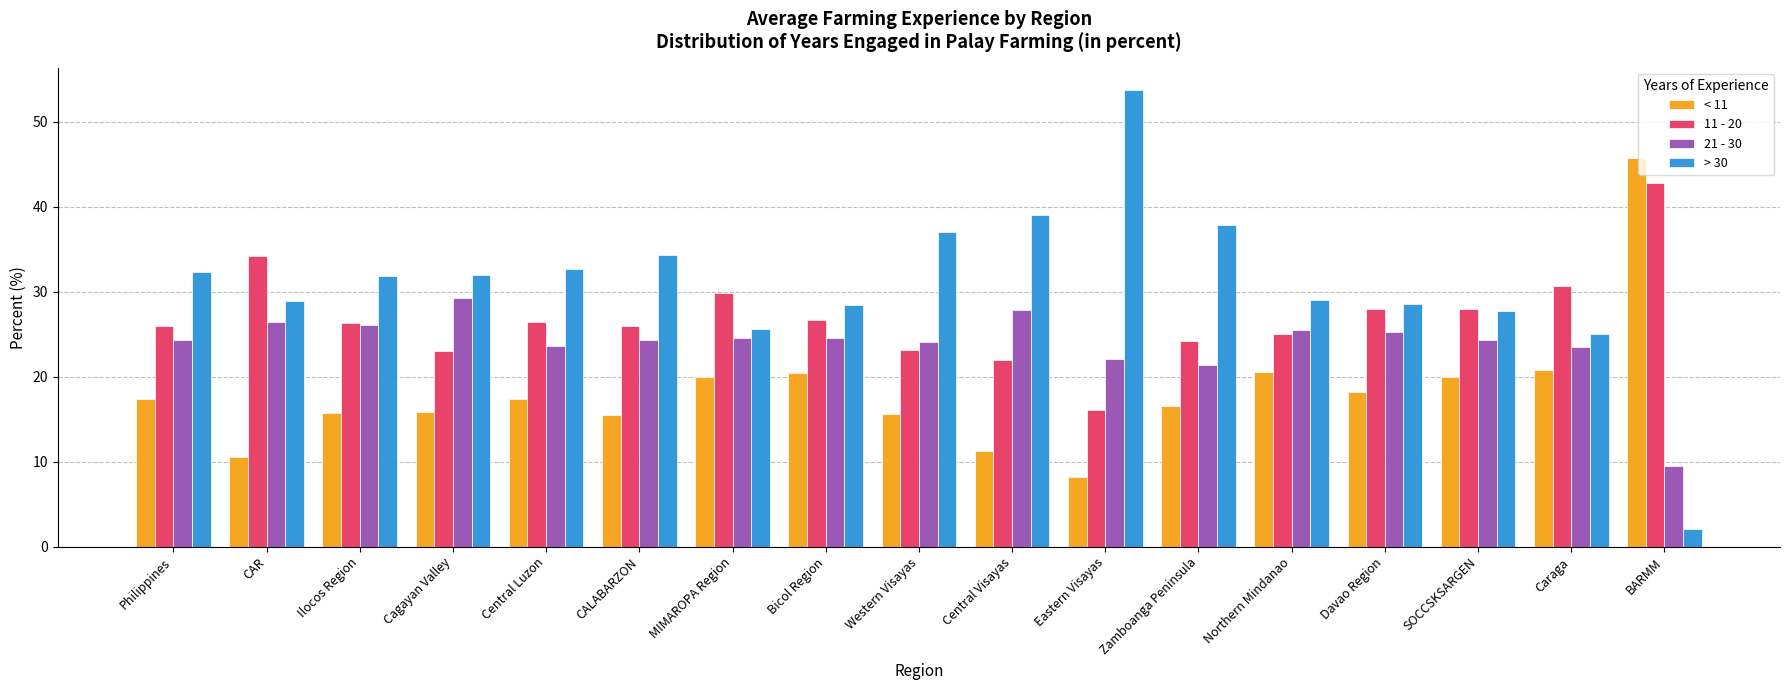

Does the chart contain stacked bars?

No